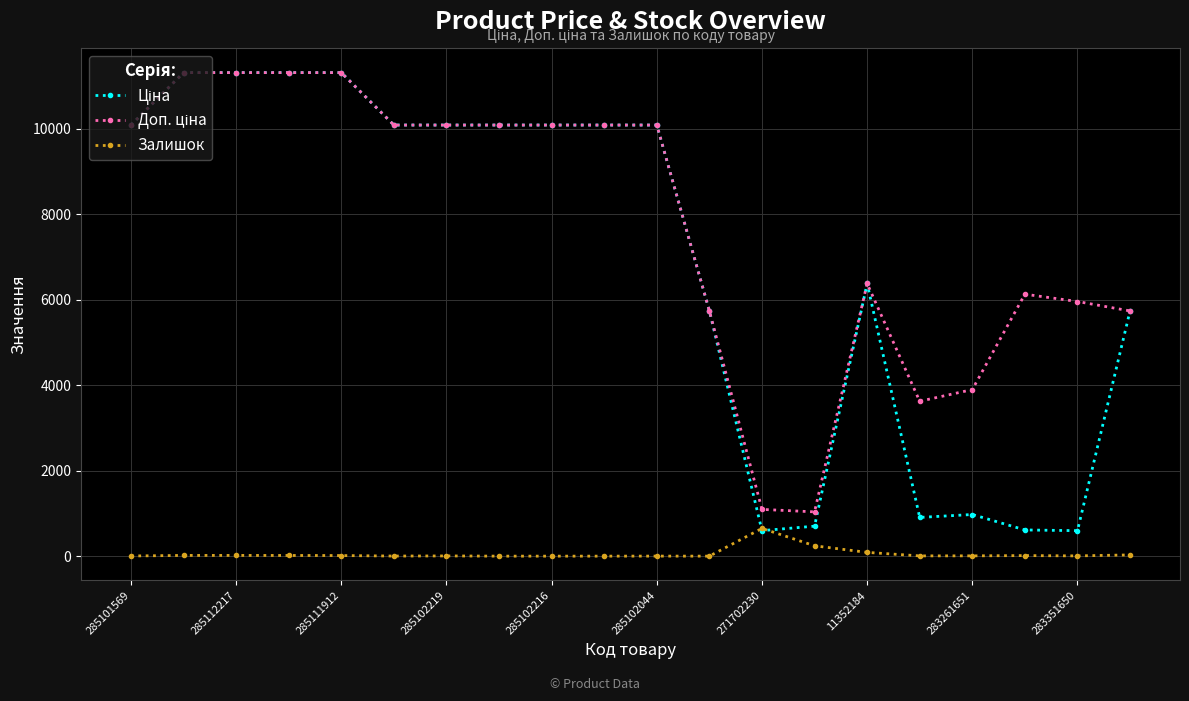

What is the difference between the maximum and minimum values in the Доп. ціна series?

10276.5